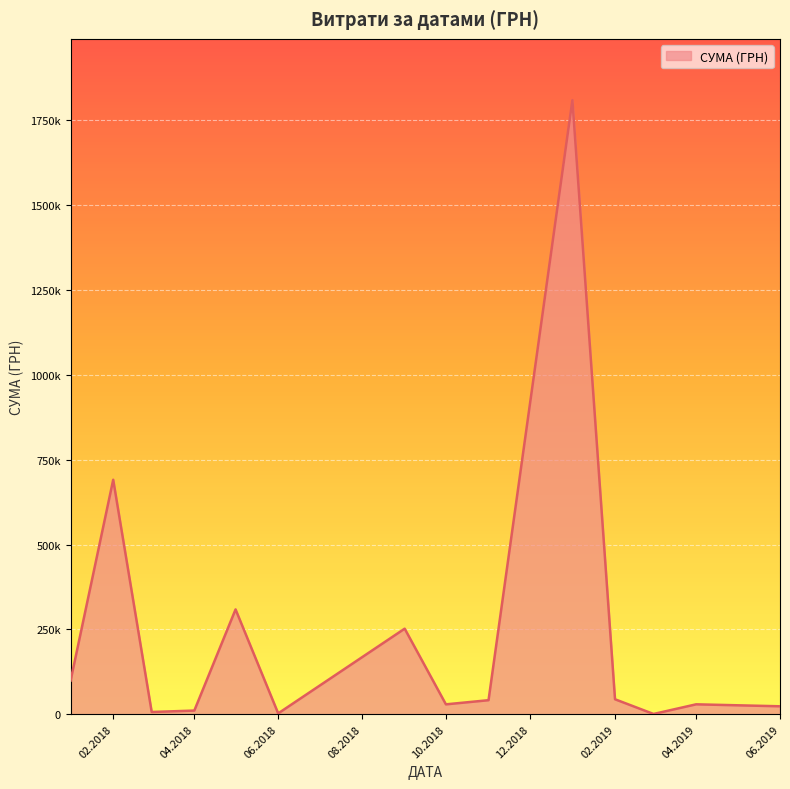

Is this an area chart (filled region under the line)?

Yes